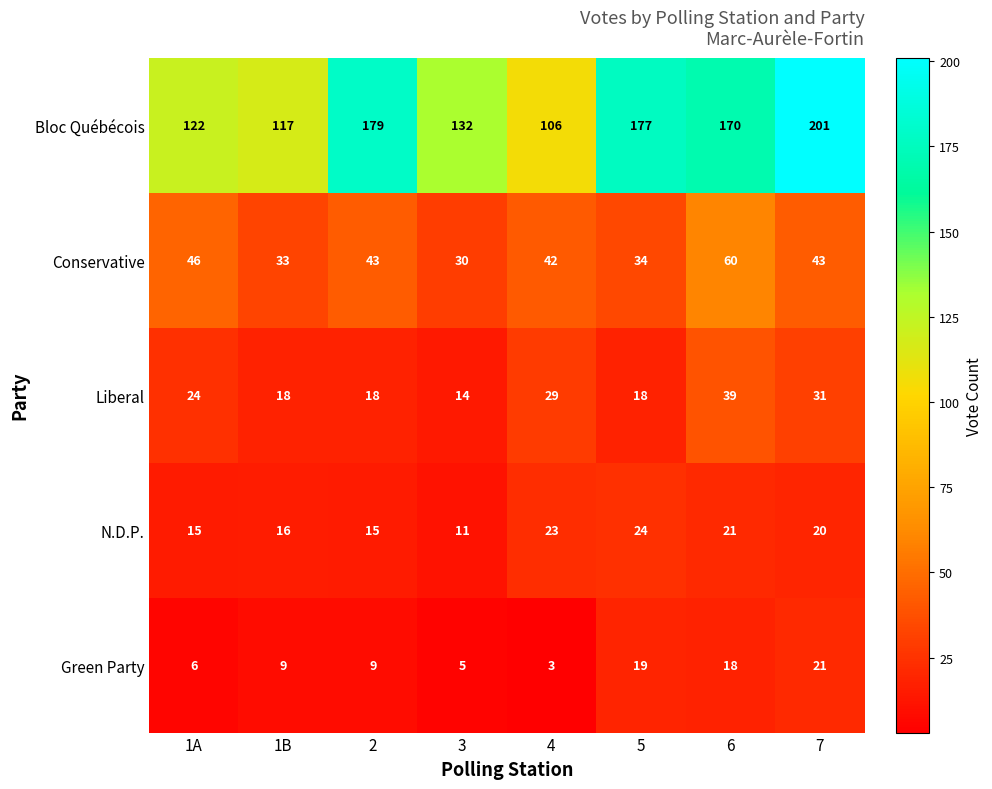

At how many categories does at least one series exceed 58?

8